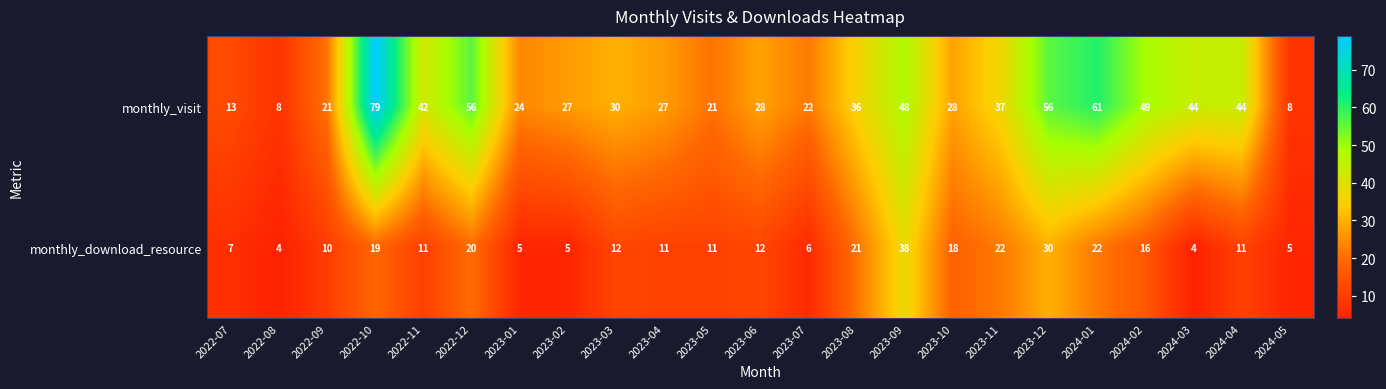

List the series in order of their overall mean, lowest first.

monthly_download_resource, monthly_visit